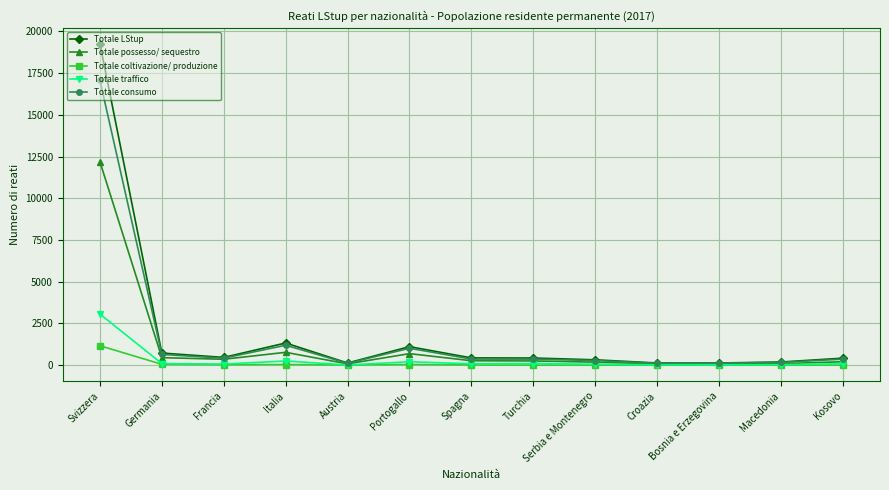

Which series has the largest range (max minus min)?

Totale LStup